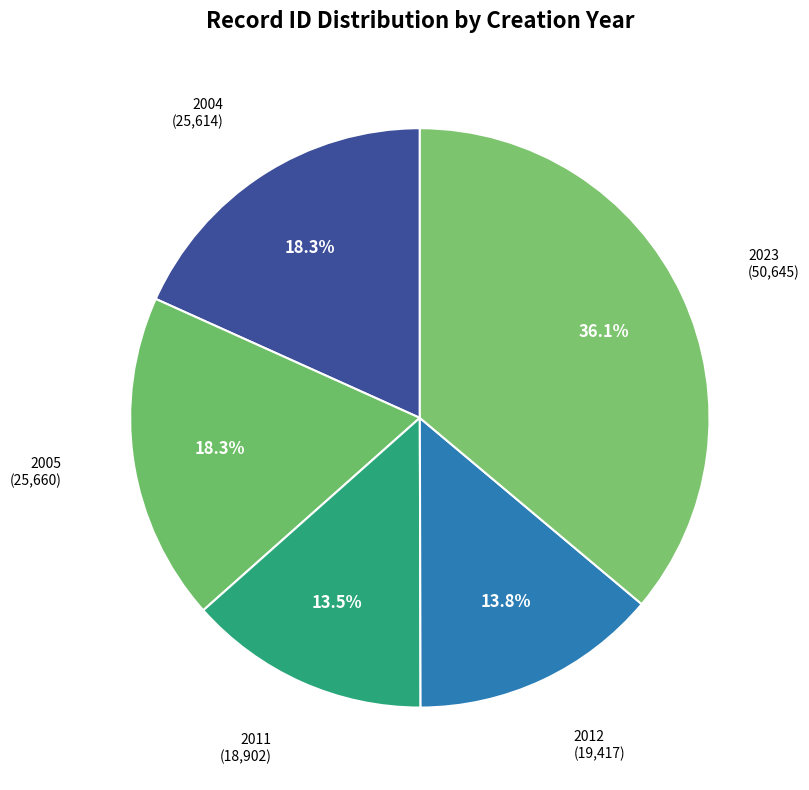

Is 2004 the majority of the pie?

No